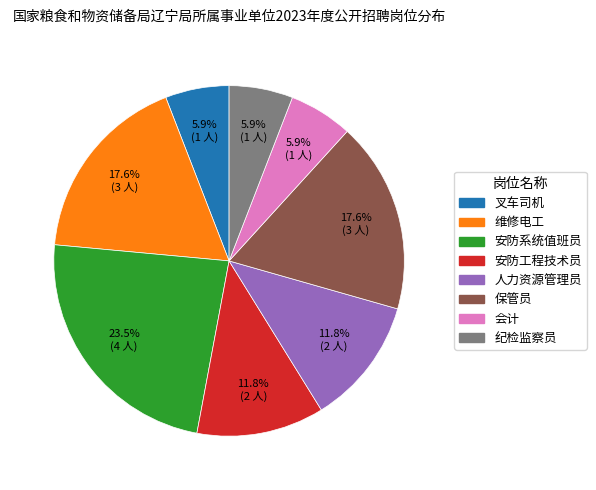

What percentage is NOT represented by 会计?

94.1%